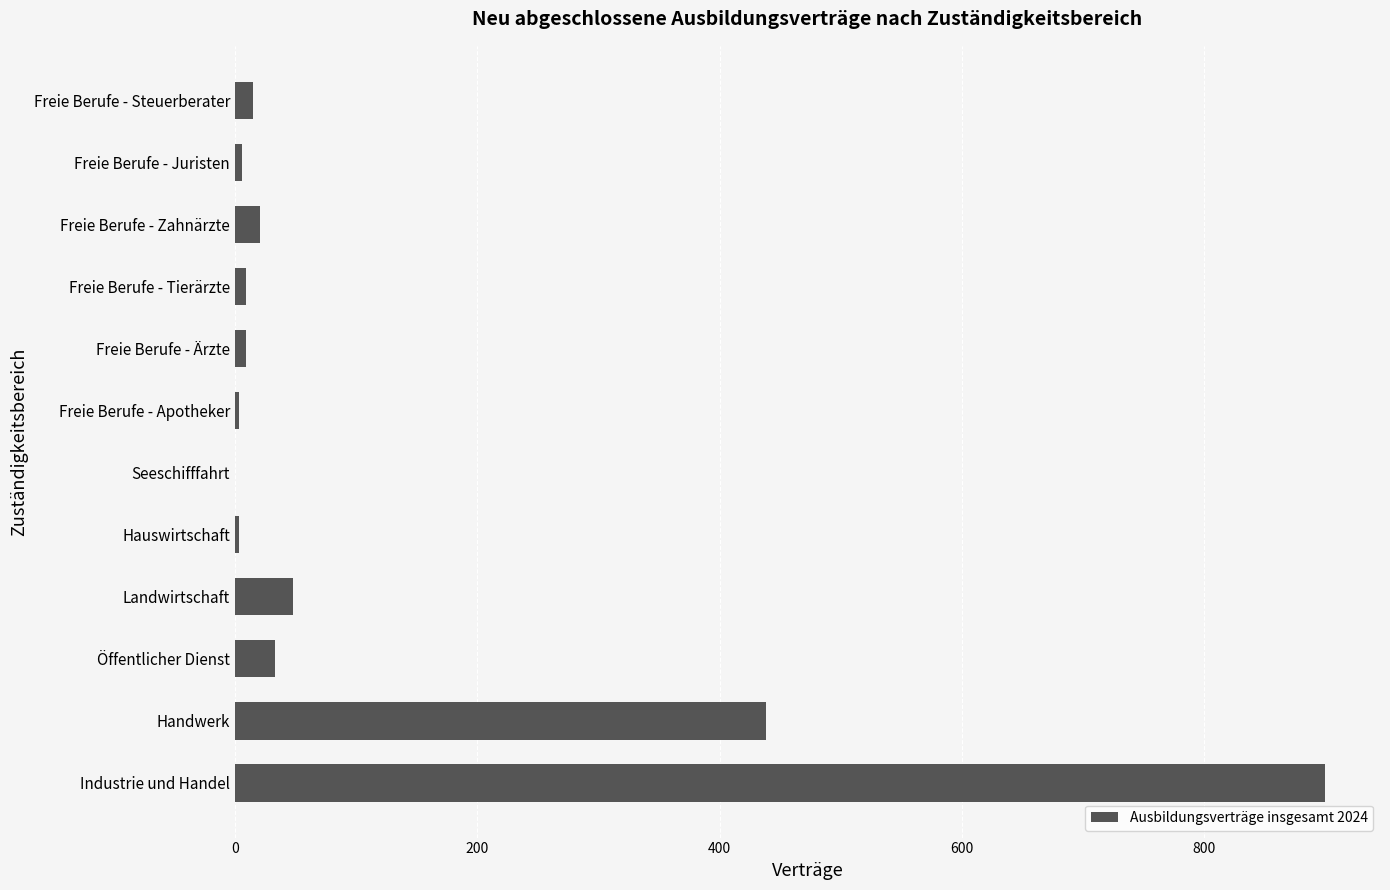

What is the sum of all values?

1485